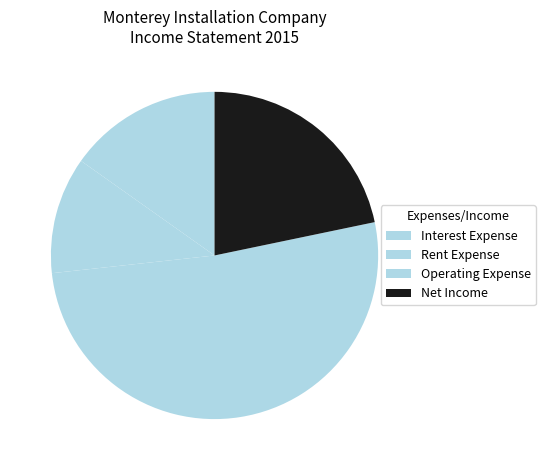

Which category has the biggest portion of the pie?

Operating Expense